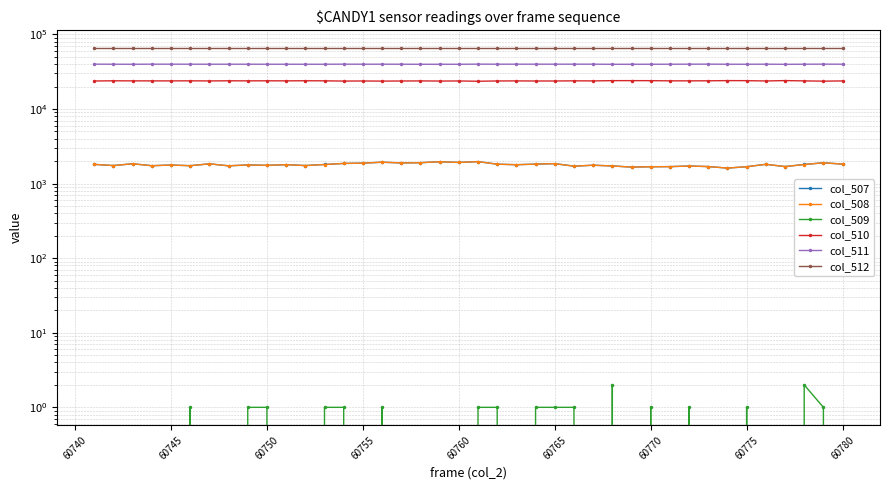

How many data points in col_507 are less than 1795?

20